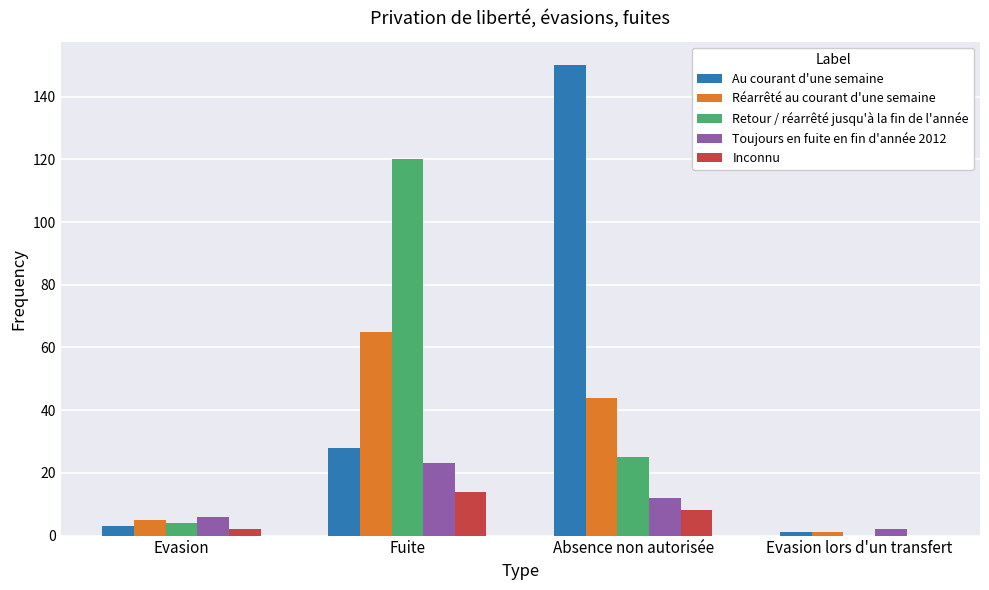

Between Absence non autorisée and Evasion lors d'un transfert, which series saw the biggest shift?

Au courant d'une semaine